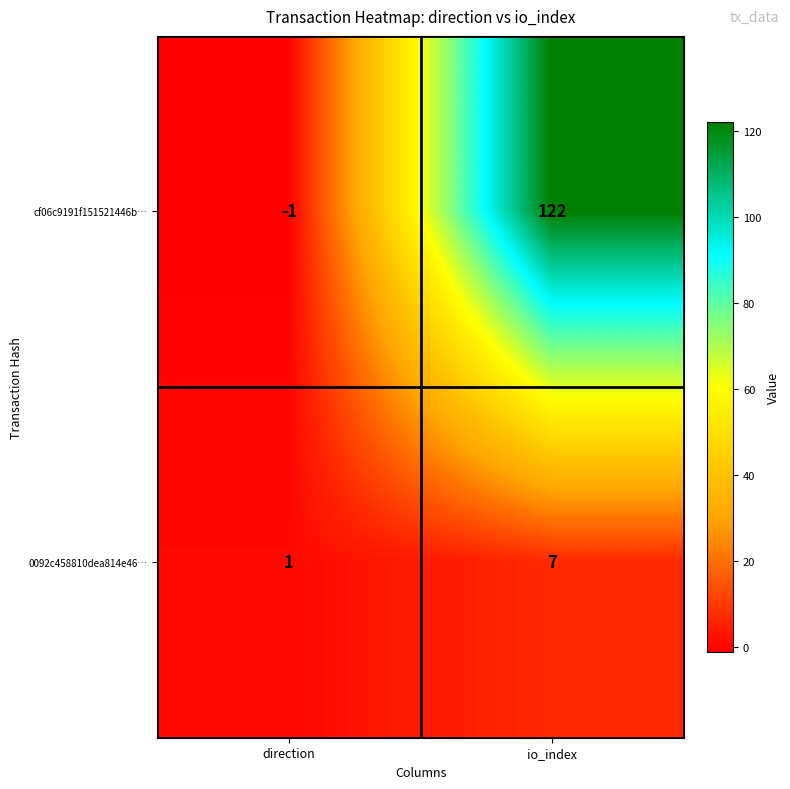

Which series has the largest range (max minus min)?

cf06c9191f151521446b…